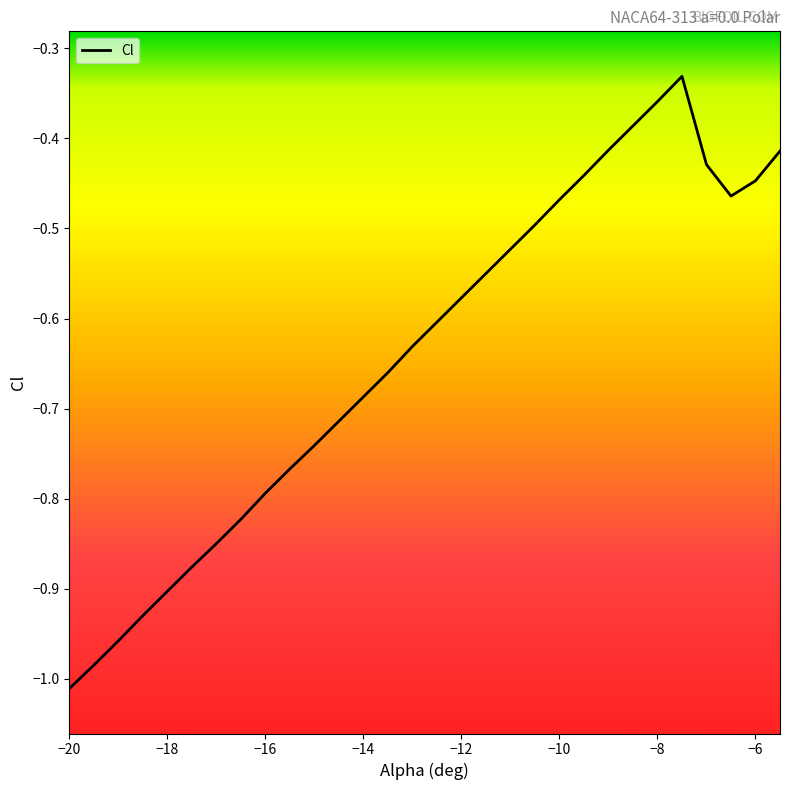

Is this an area chart (filled region under the line)?

No